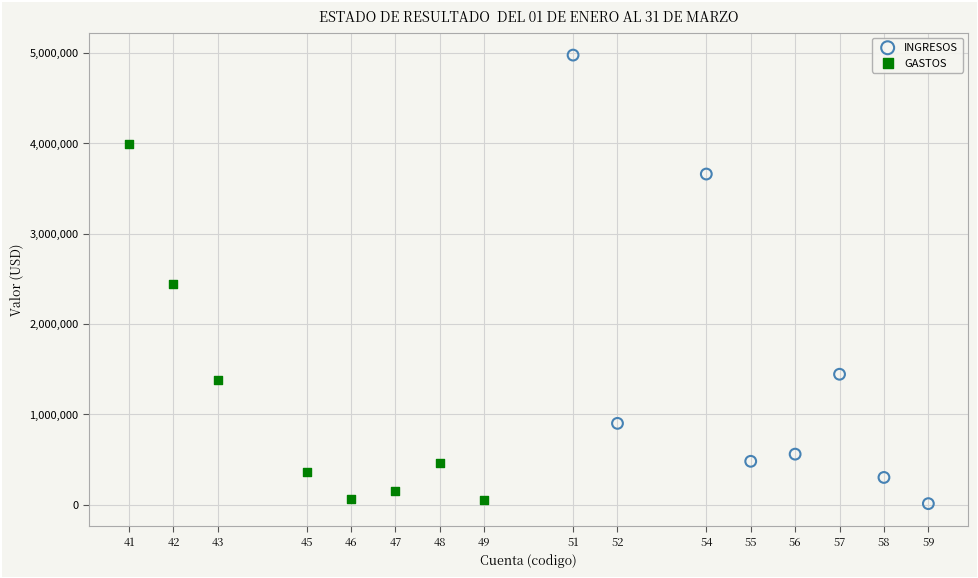

Which series reaches the maximum Y coordinate?

INGRESOS